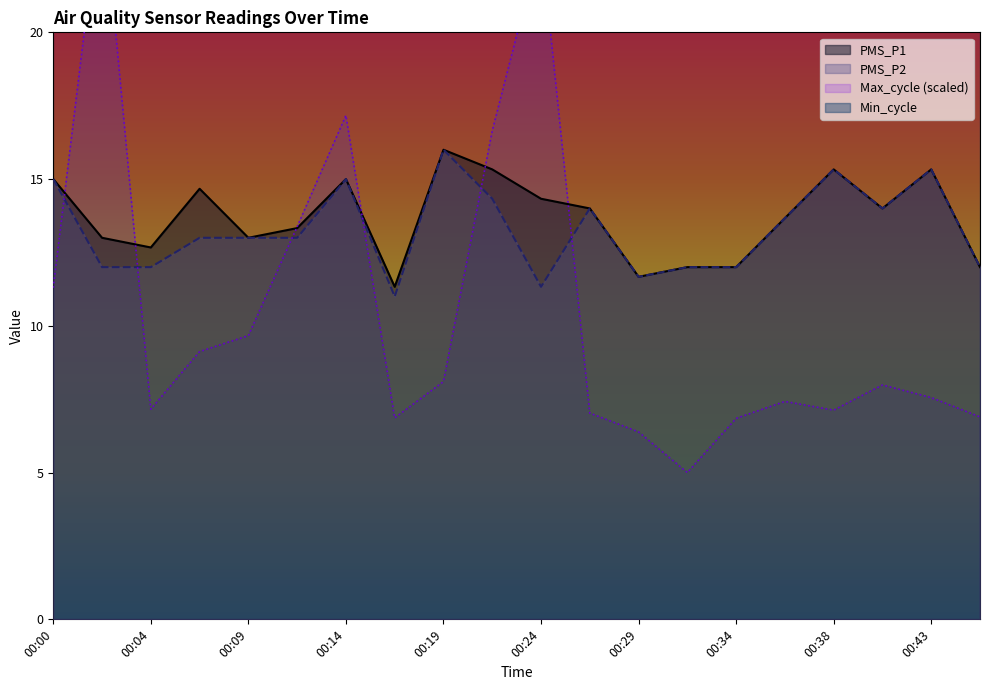

True or false: PMS_P1 and PMS_P2 cross at least once.

False